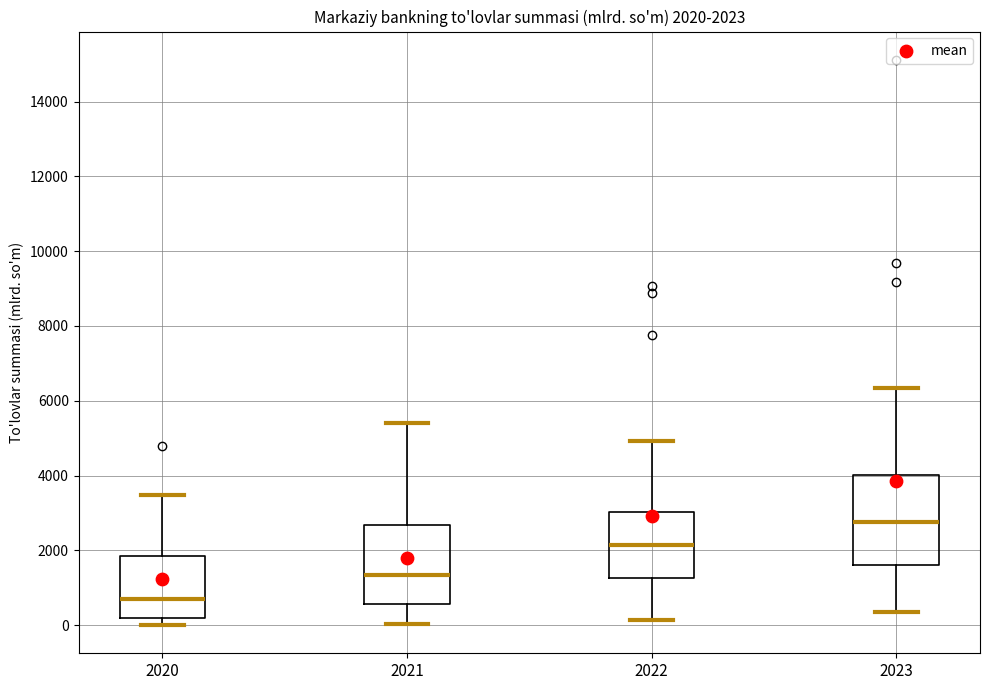

Which box has the lowest median line?

2020